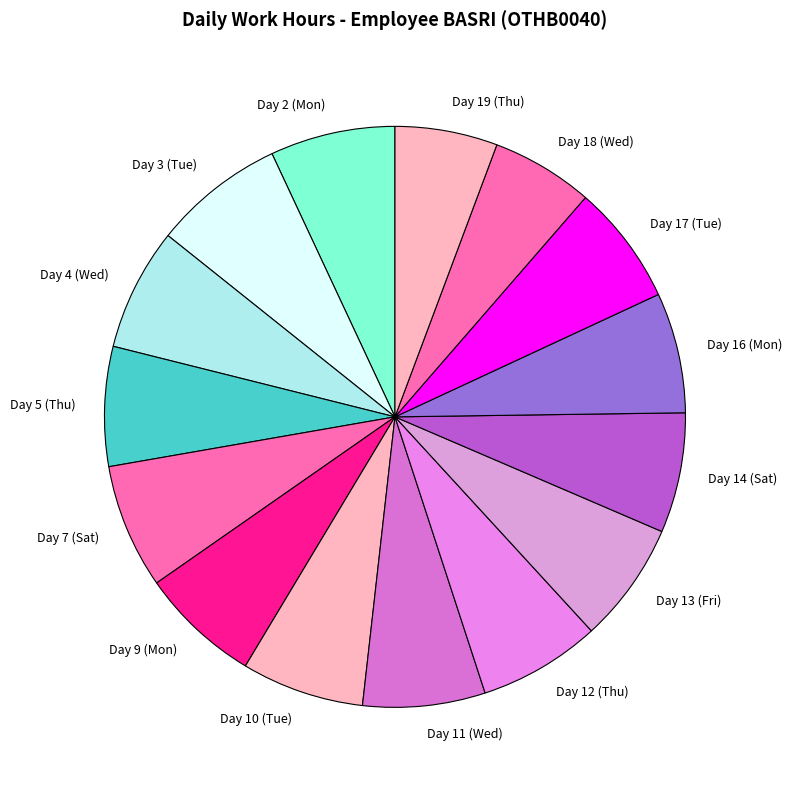

Is there any slice that represents more than half of the pie?

No